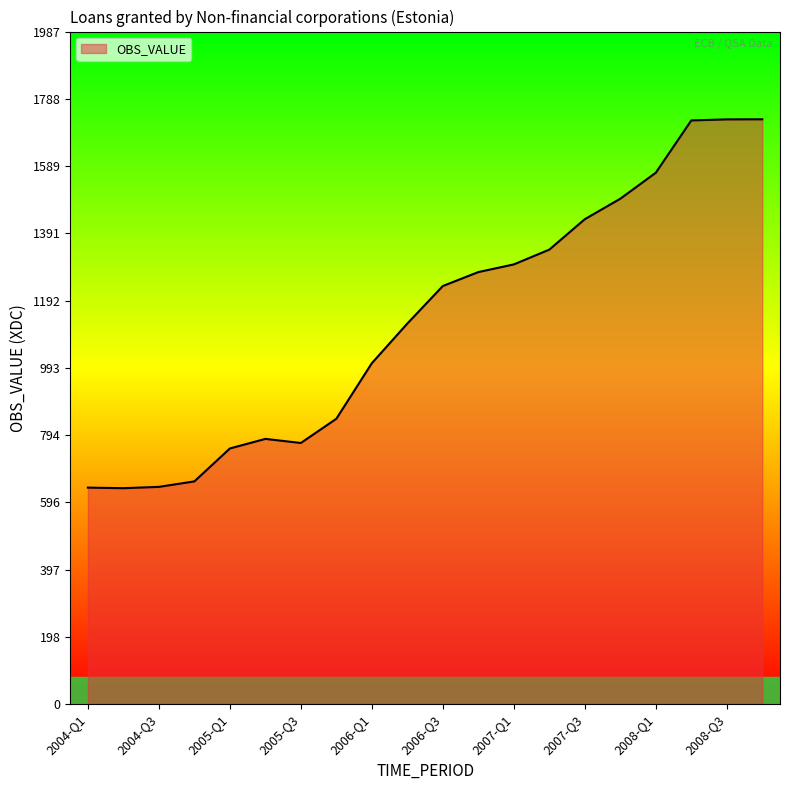

What is the maximum value shown in the chart?

1728.1